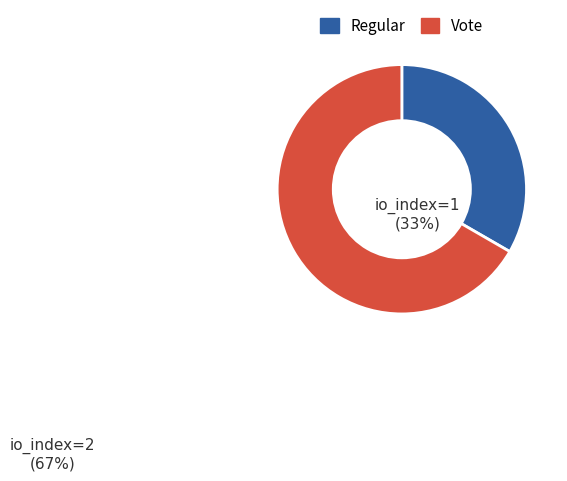

Does any single category account for the majority?

Yes